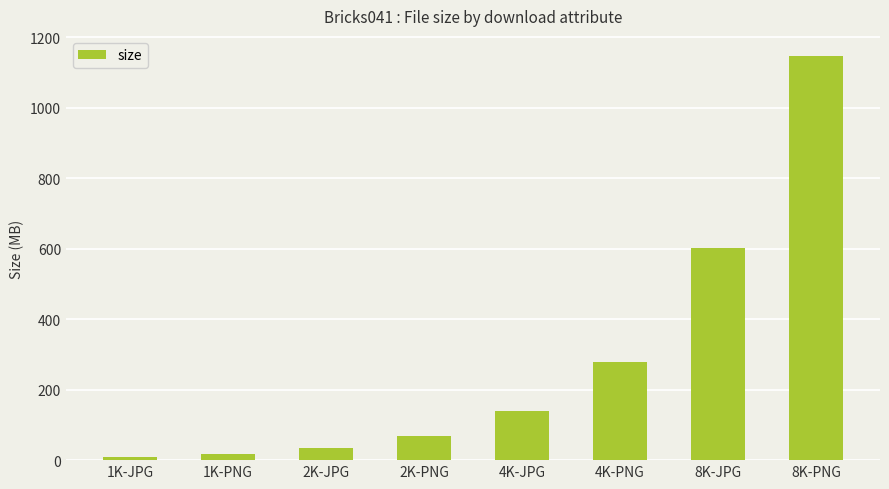

Which label corresponds to the largest value in the chart?

8K-PNG